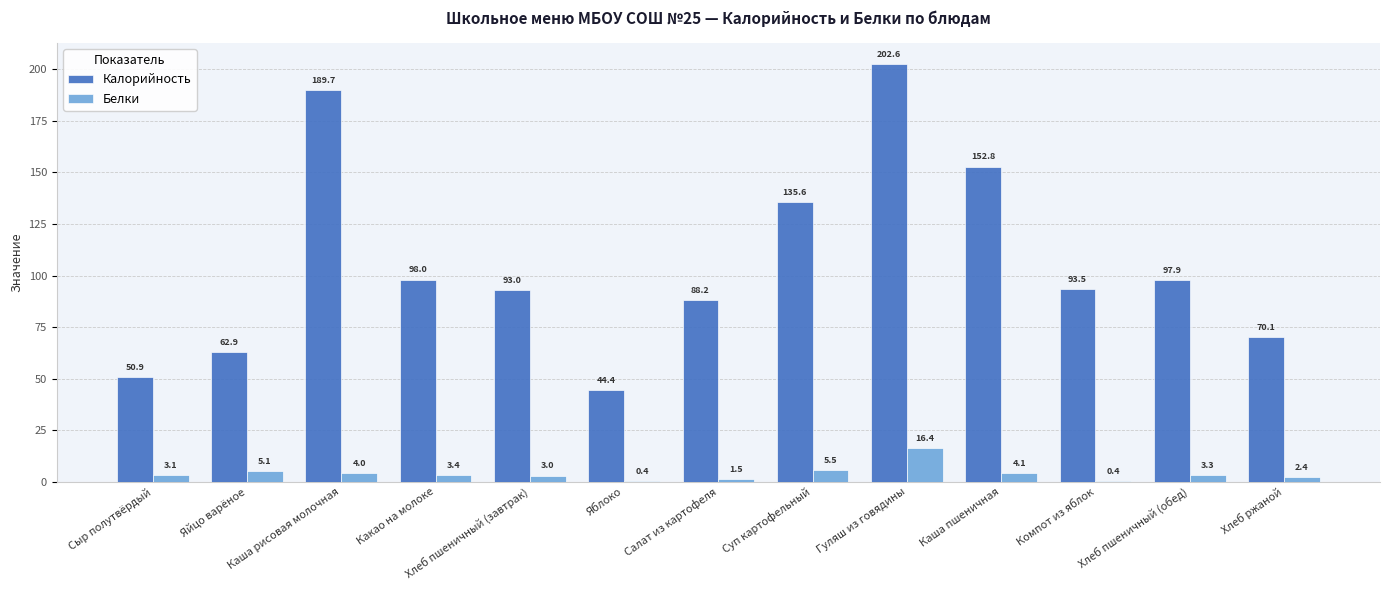

At which label does Белки first exceed 3?

Сыр полутвёрдый